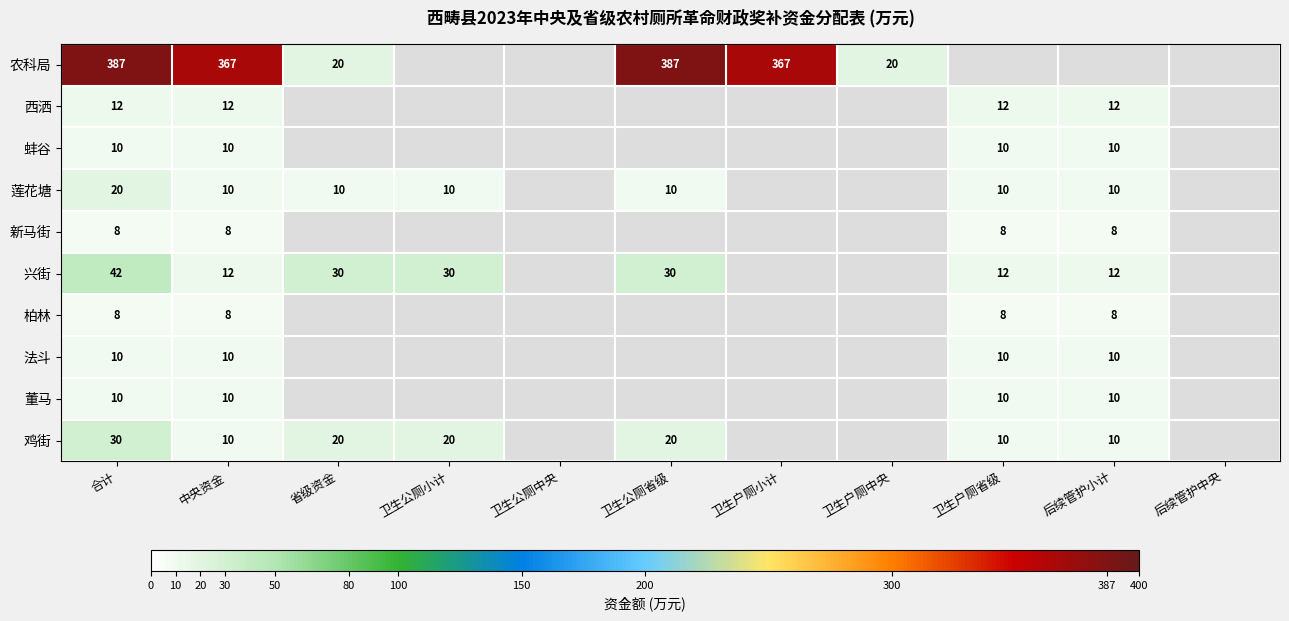

True or false: 莲花塘 has a value of 10 at 中央资金.

True